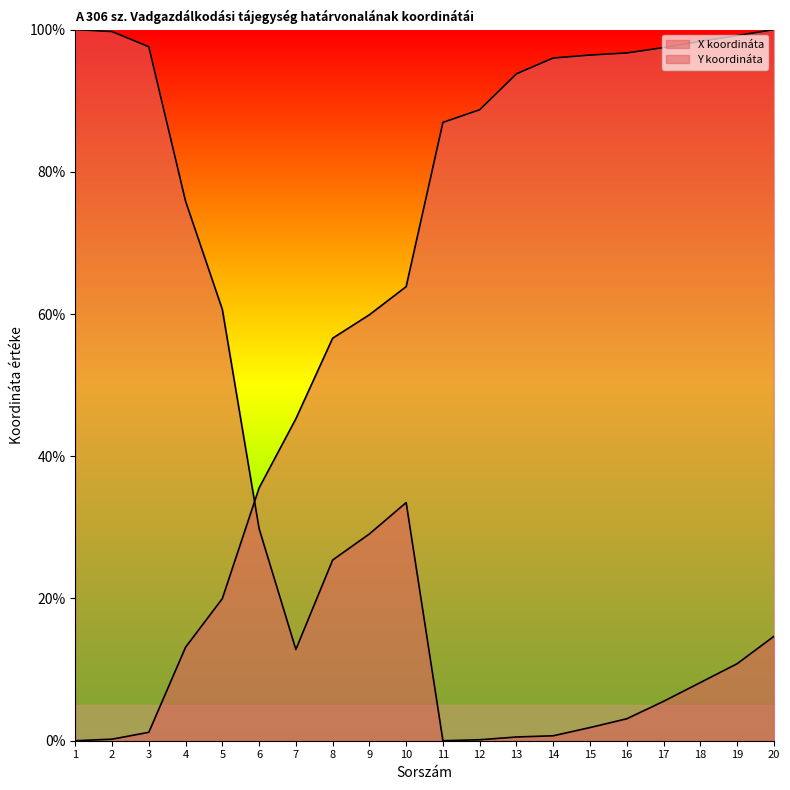

List the series in order of their overall mean, lowest first.

Y koordináta, X koordináta